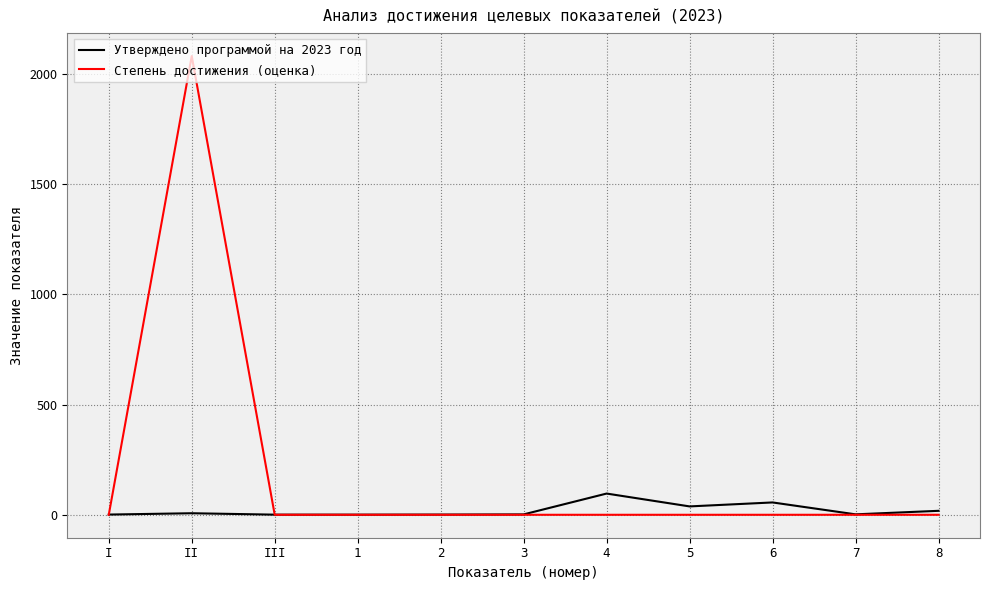

Is the value of Утверждено программой на 2023 год at 4 greater than the value of Степень достижения (оценка) at 3?

Yes